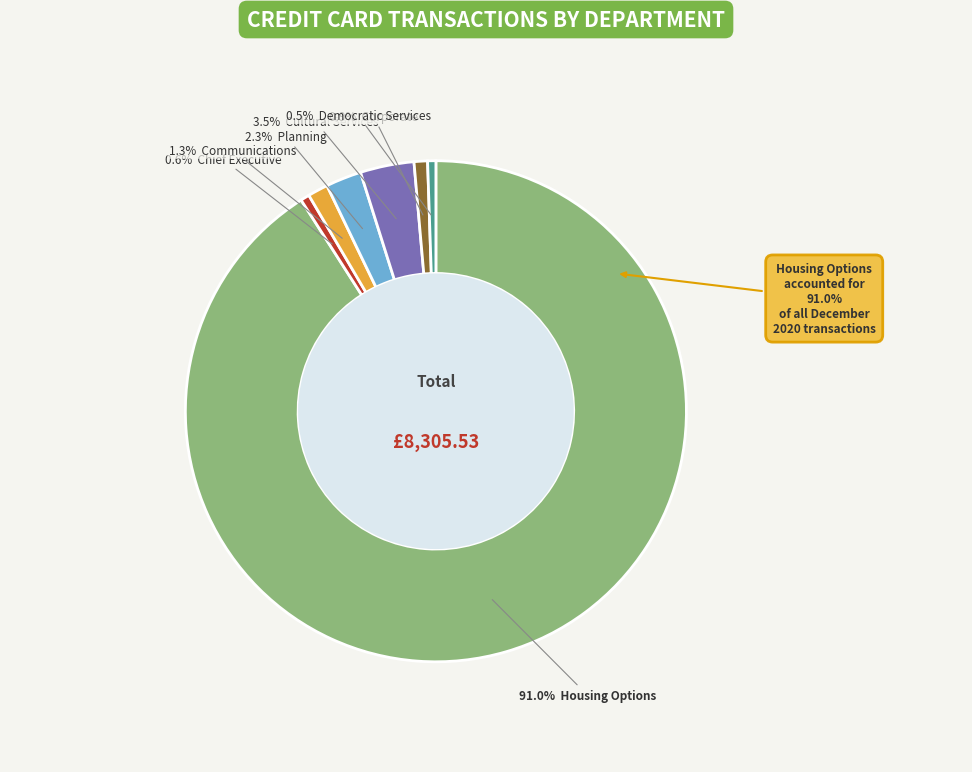

Approximately how many times larger is the value at Democratic Services compared to Planning?

0.2